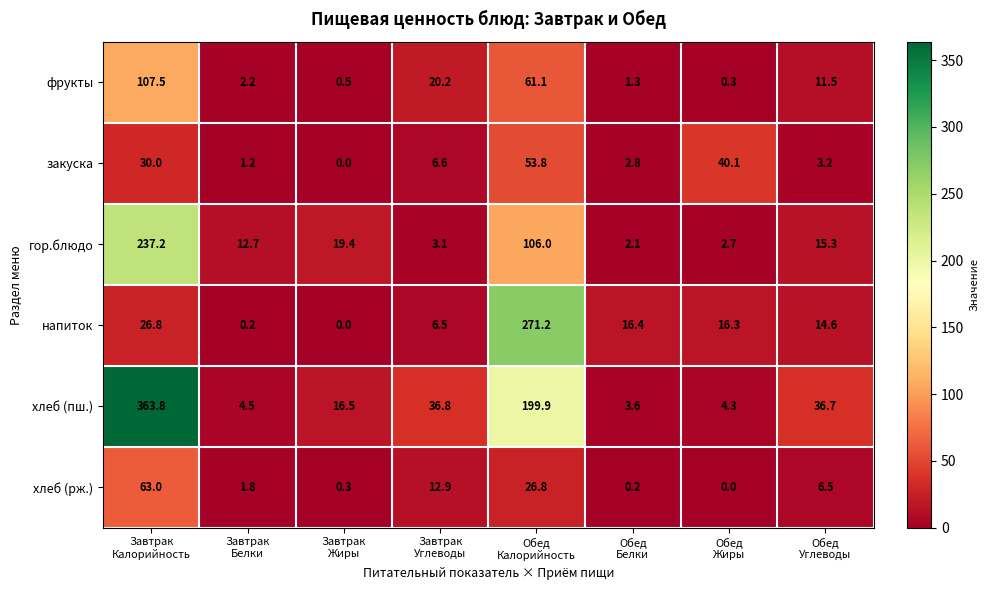

Which series has the widest spread of values?

хлеб (пш.)